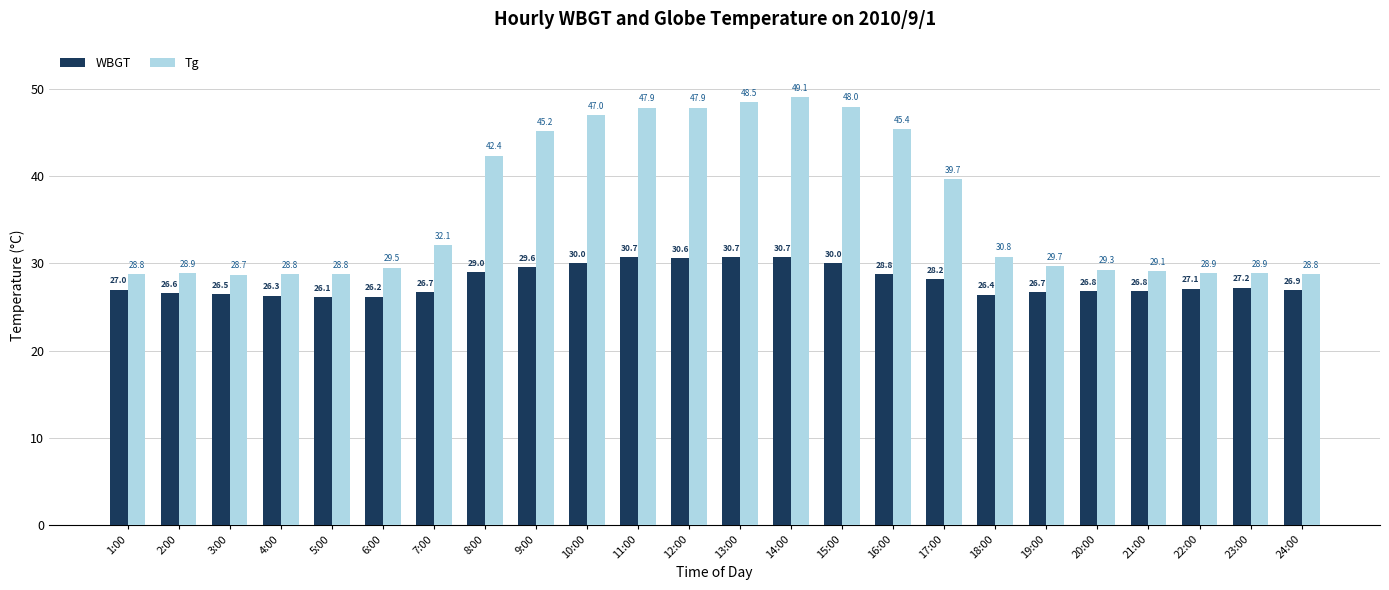

Which series has the largest range (max minus min)?

Tg